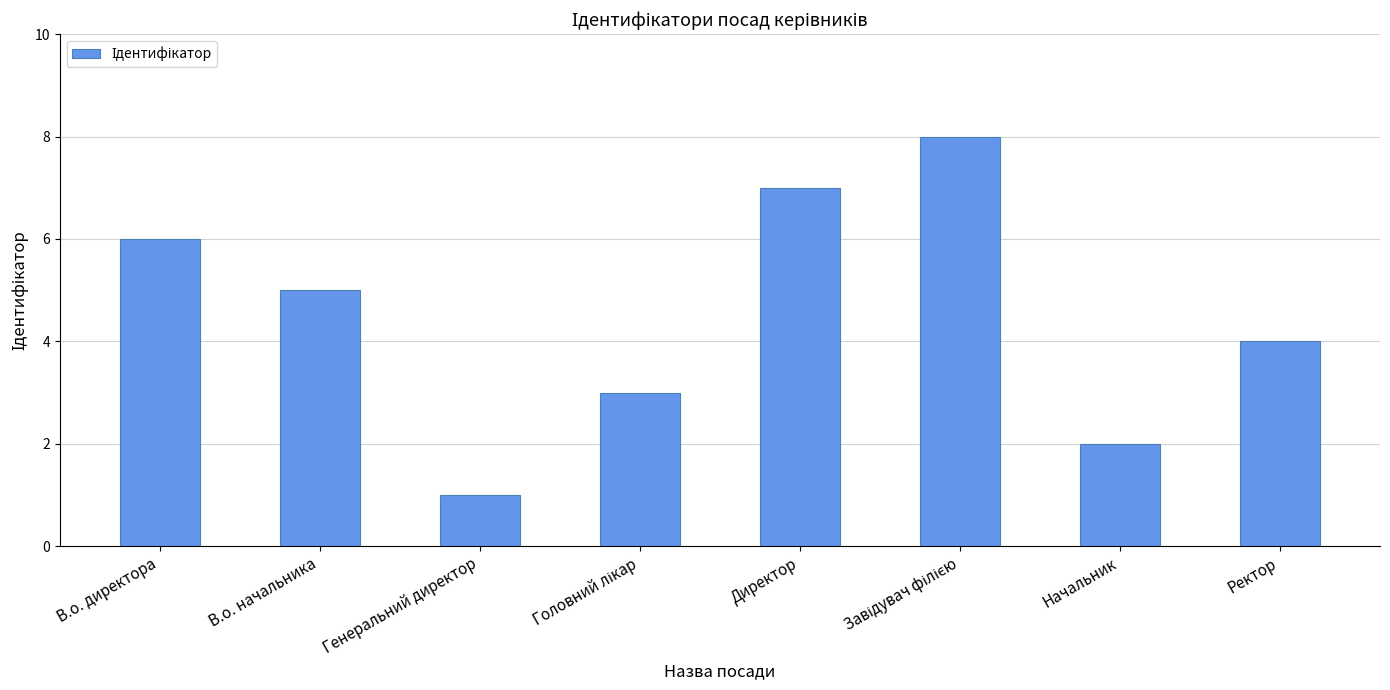

How many series are shown in this chart?

1